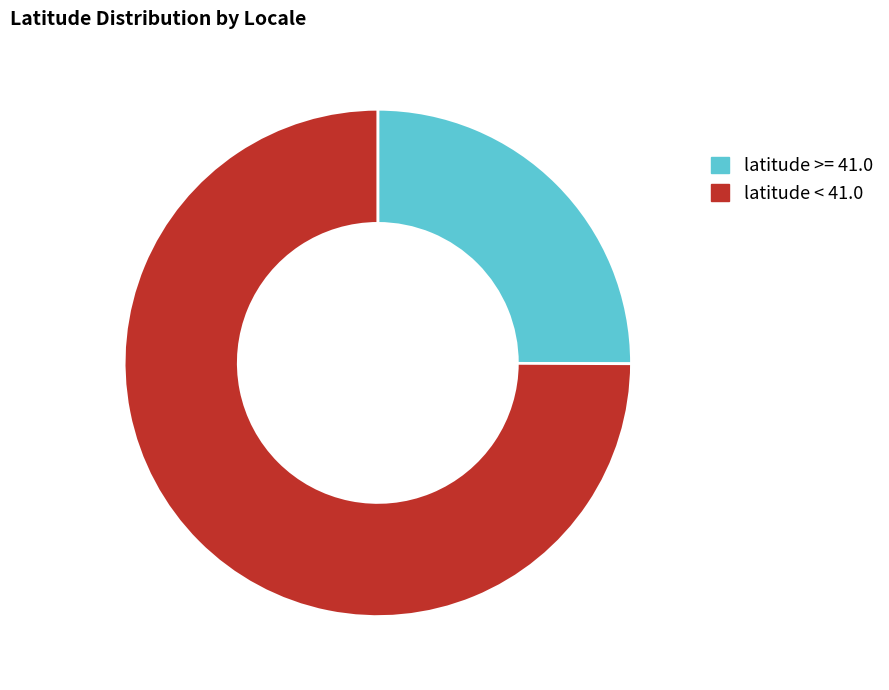

Rank the categories by value from highest to lowest.

latitude < 41.0, latitude >= 41.0